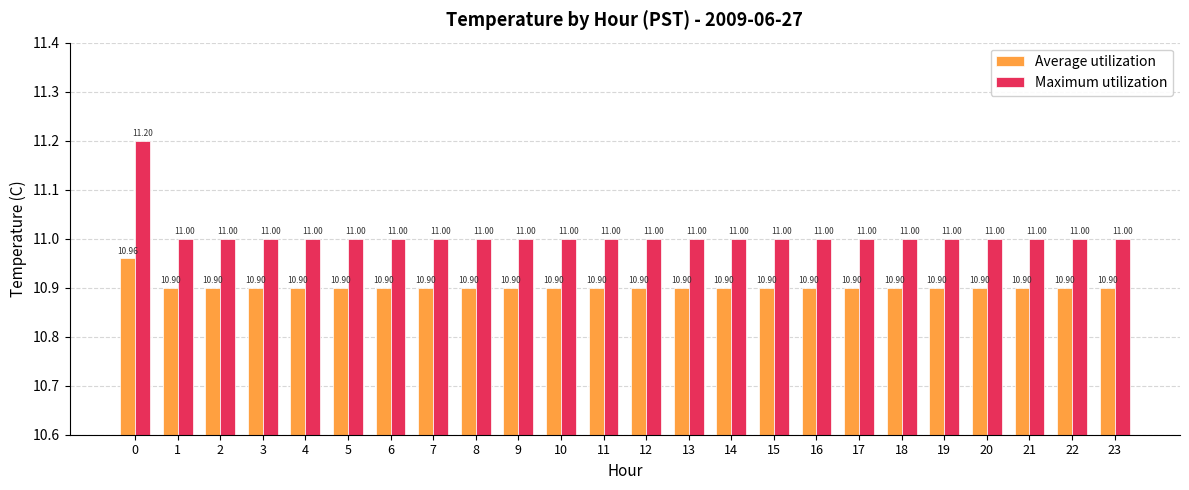

How many bars are there in total?

48